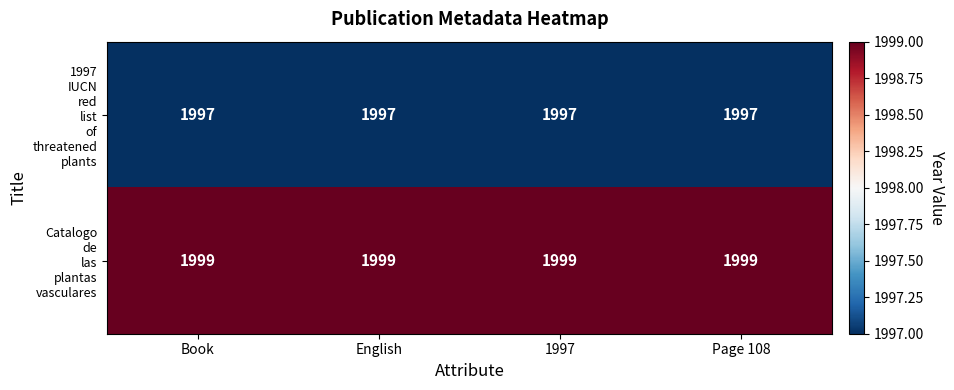

What is the smallest value displayed?

1997